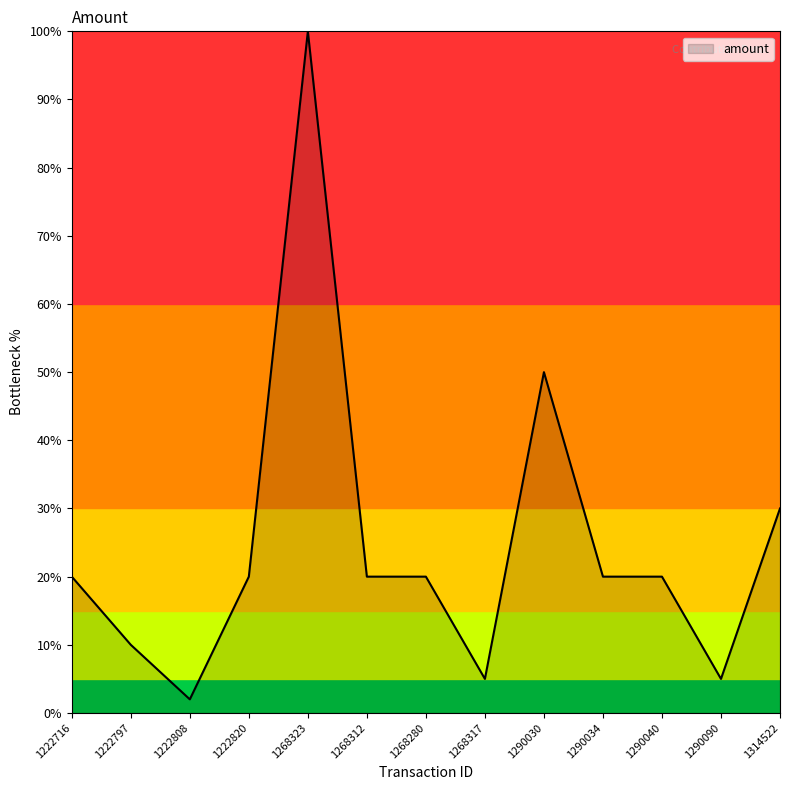

Which category has the highest value across all series?

1268323